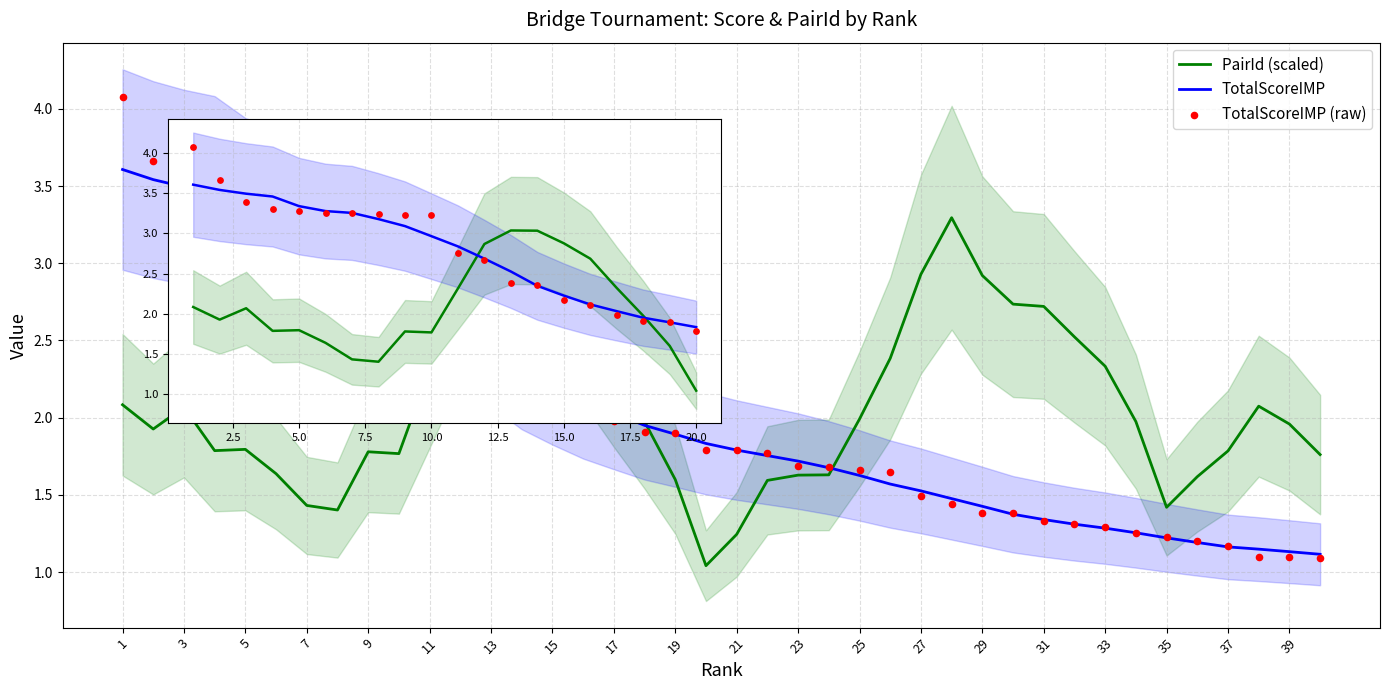

At which category is the sum across all series the highest?

1